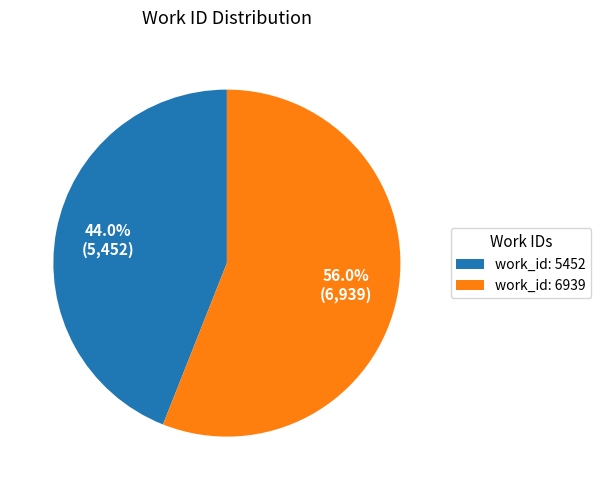

To the nearest percent, what is the difference between the work_id: 6939 and work_id: 5452 slice percentages?

12%